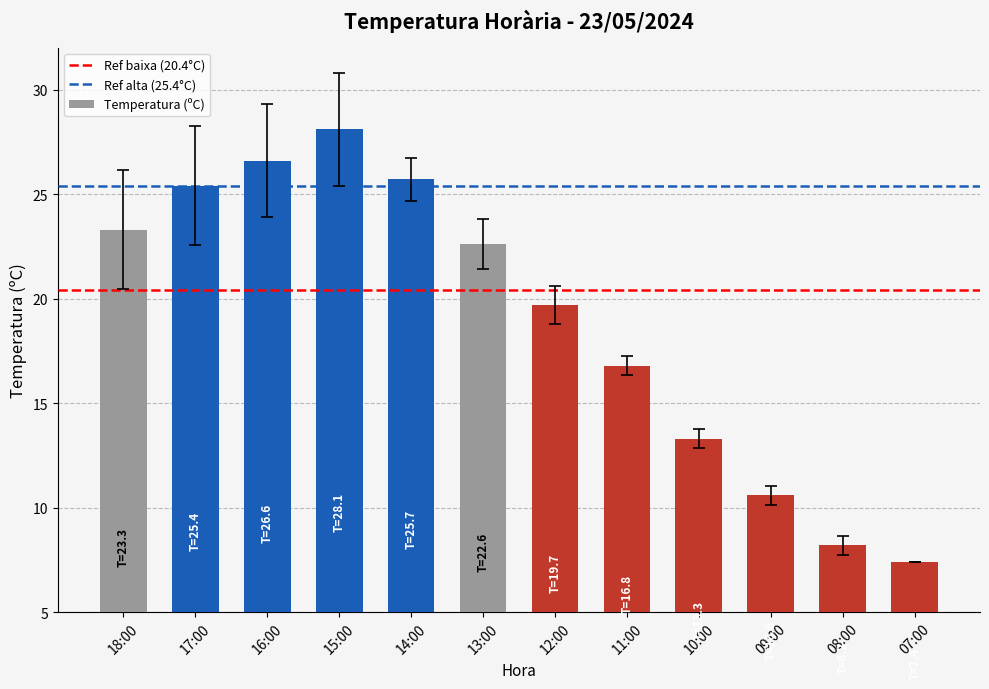

Does the chart contain any negative values?

No